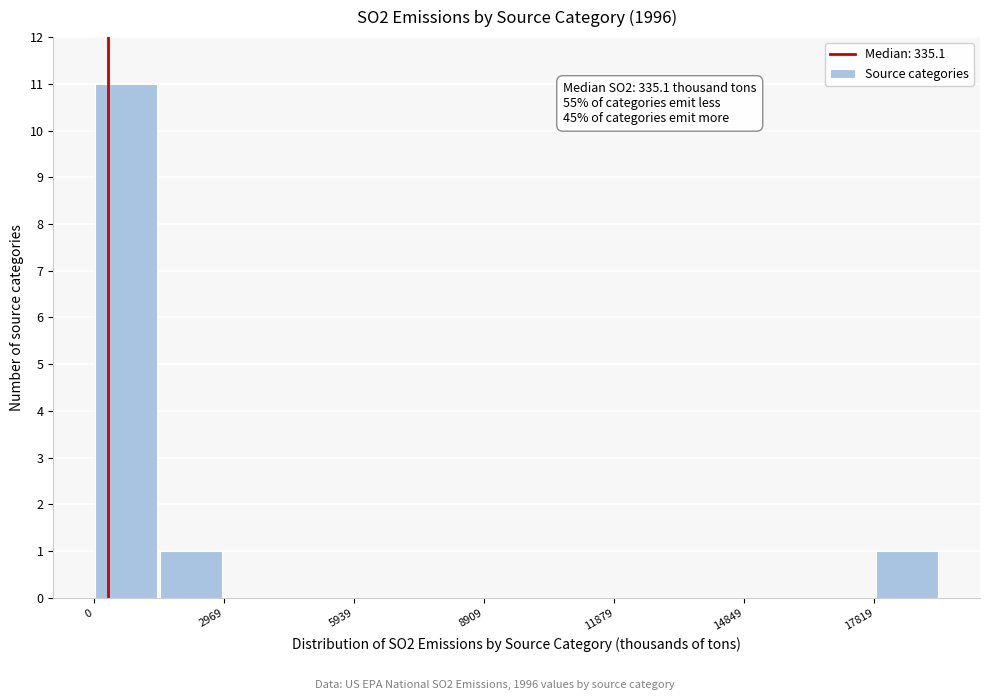

Around what value on the x-axis is the tallest bar? Give the approximate position of its centre, as read against the axis.

500